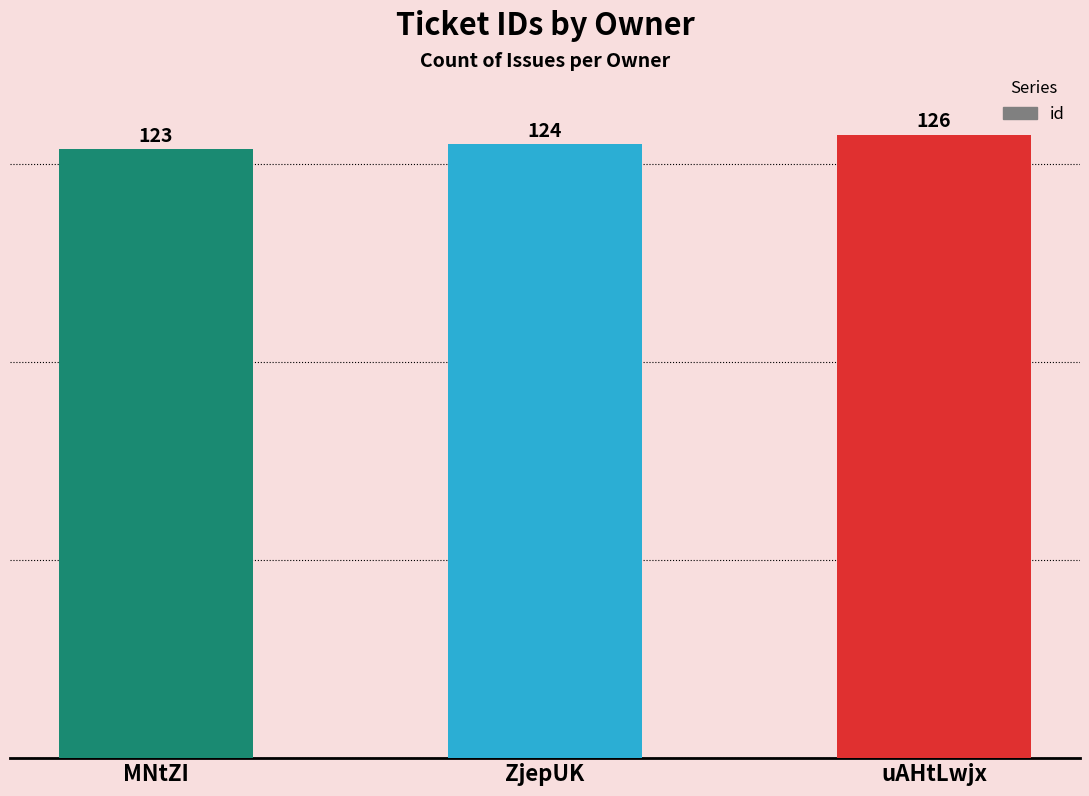

What is the sum of the values at MNtZI and ZjepUK?

247